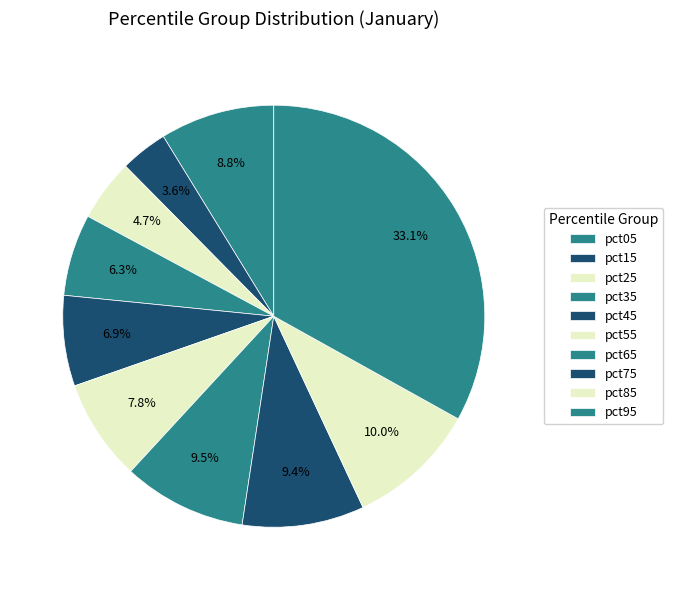

How many segments does this pie chart have?

10